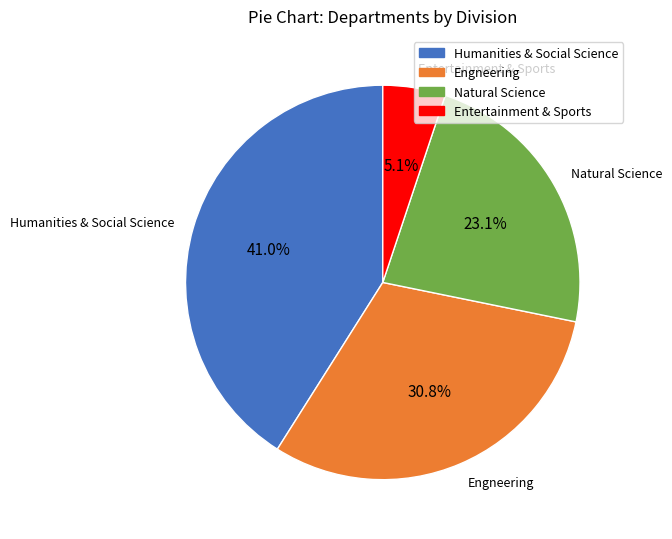

How many slices are in this pie chart?

4